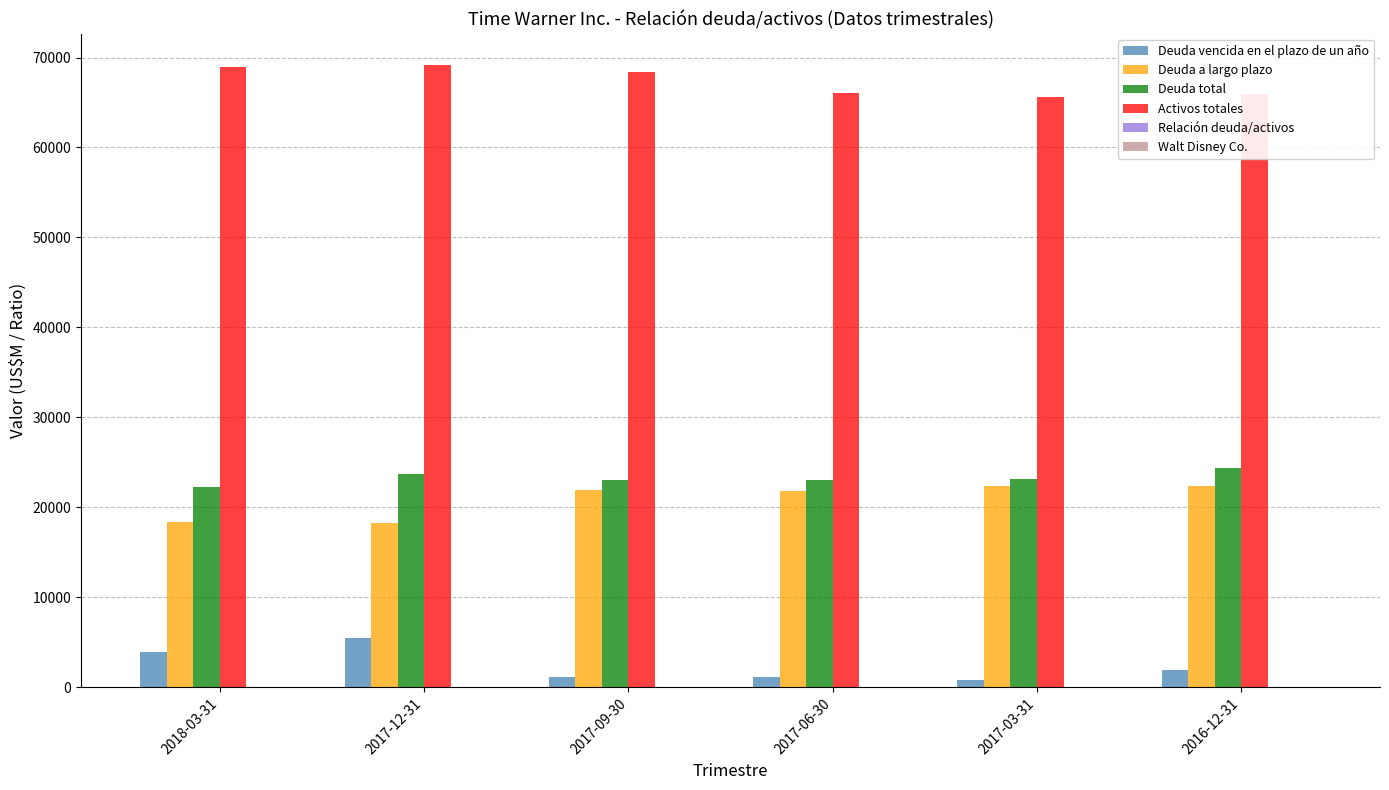

Which series has the largest total across all categories?

Activos totales